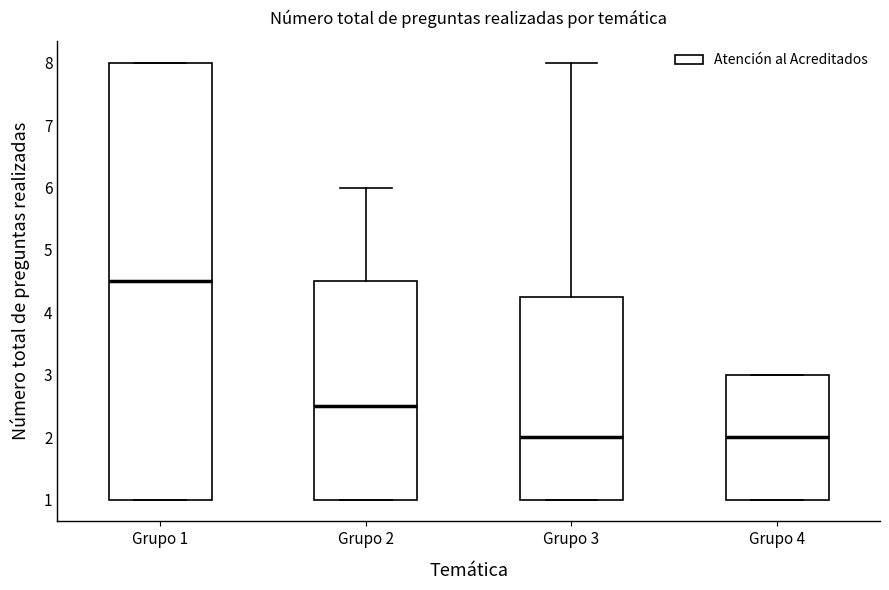

Where is the upper edge of the box for Grupo 4 on the y-axis? The values are not printed on the chart, so give them approximately, as read against the axis.

3.0